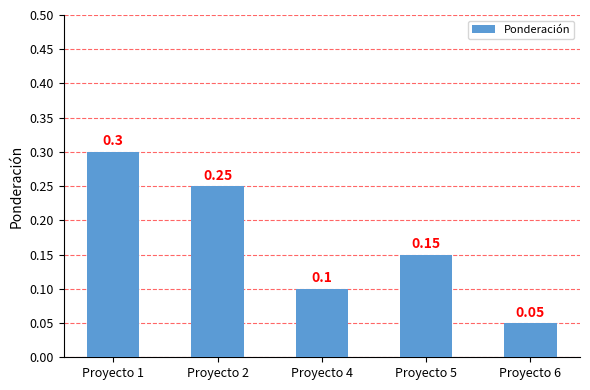

What is the sum of the values at Proyecto 1 and Proyecto 2?

0.6